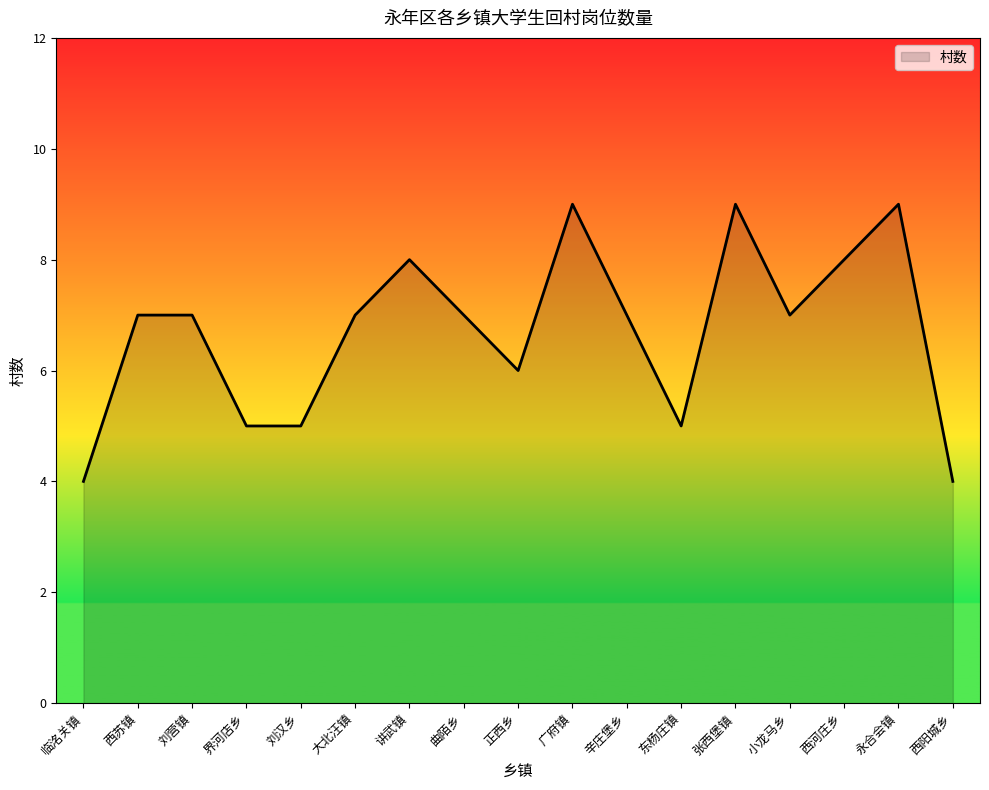

How many values are between 5 and 8?

12